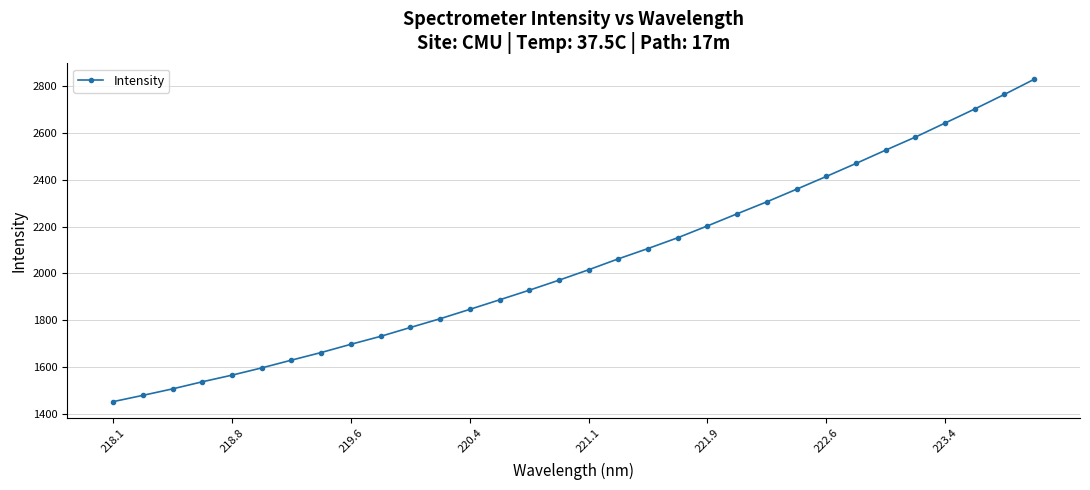

What is the smallest value displayed?

1452.3